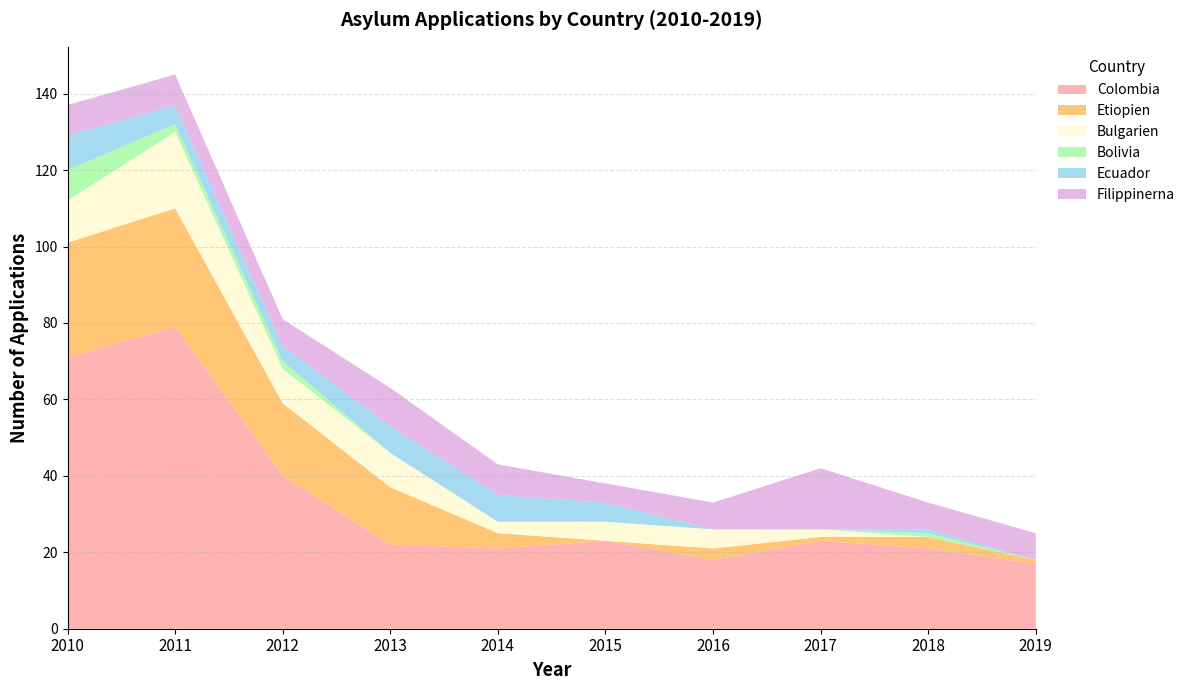

Reading right to left, list all the values displayed in this chart.

Colombia: 17	21	23	18	23	21	22	40	79	71
Etiopien: 1	3	1	3	0	4	15	19	31	30
Bulgarien: 0	0	2	5	5	3	9	9	20	11
Bolivia: 0	1	0	0	0	0	0	2	2	8
Ecuador: 0	1	0	0	5	7	7	4	5	9
Filippinerna: 7	7	16	7	5	8	10	7	8	8